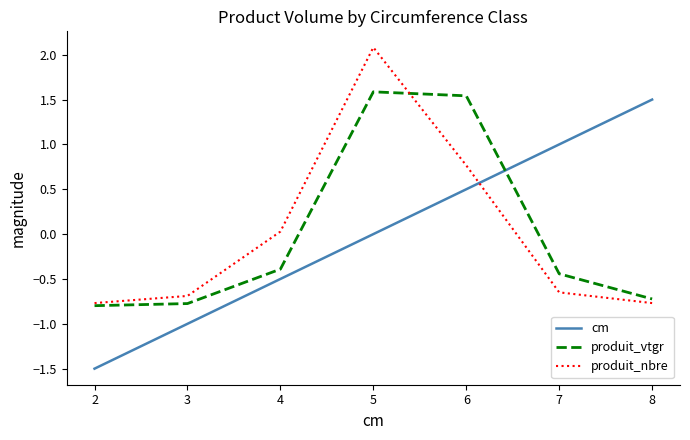

What are all the series names shown in the legend?

cm, produit_vtgr, produit_nbre